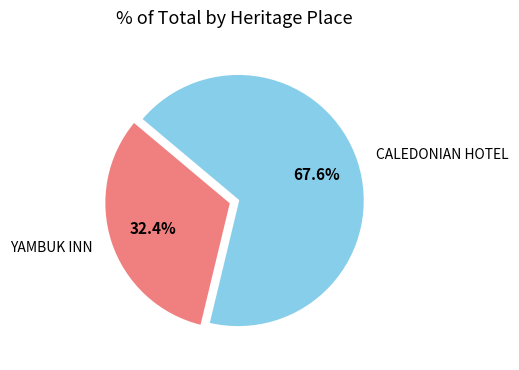

Does any single category account for the majority?

Yes